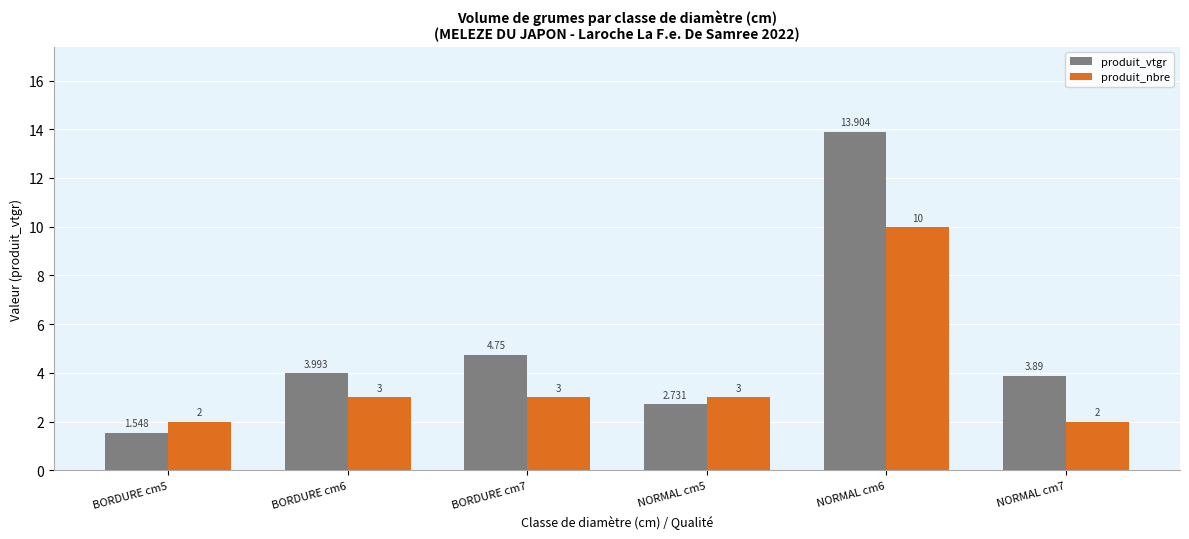

What is the difference between the second highest and second lowest values in the produit_vtgr series?

2.0